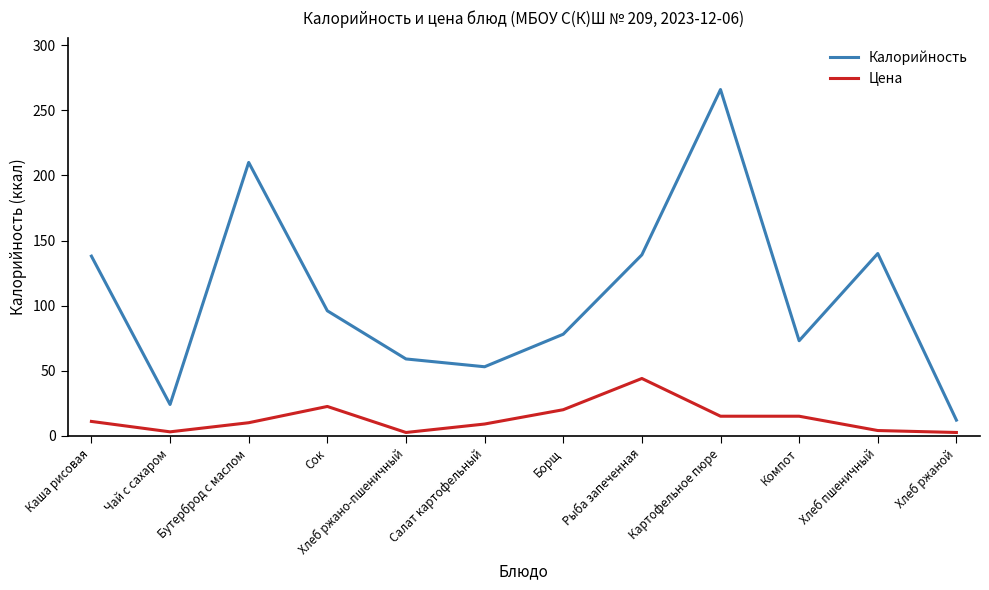

What is the maximum value for Калорийность?

266.0